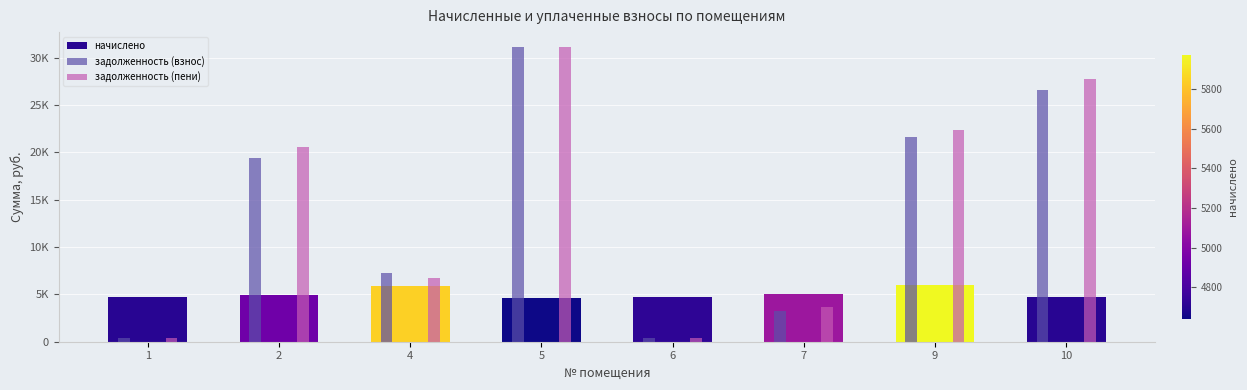

Between 5 and 4, which is larger?

4